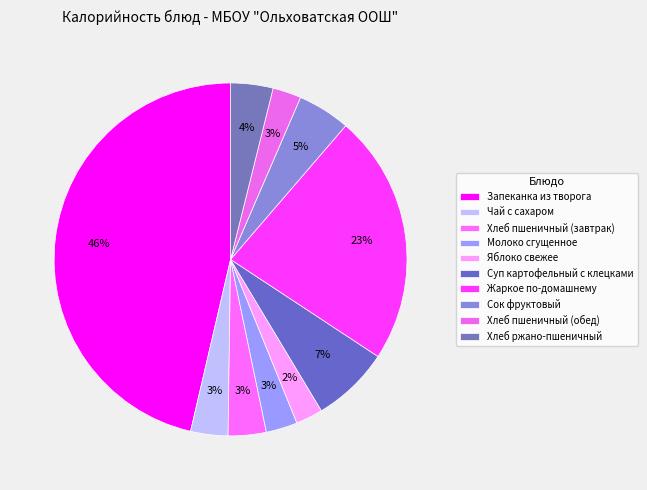

To the nearest percent, what portion does Яблоко свежее represent?

2%